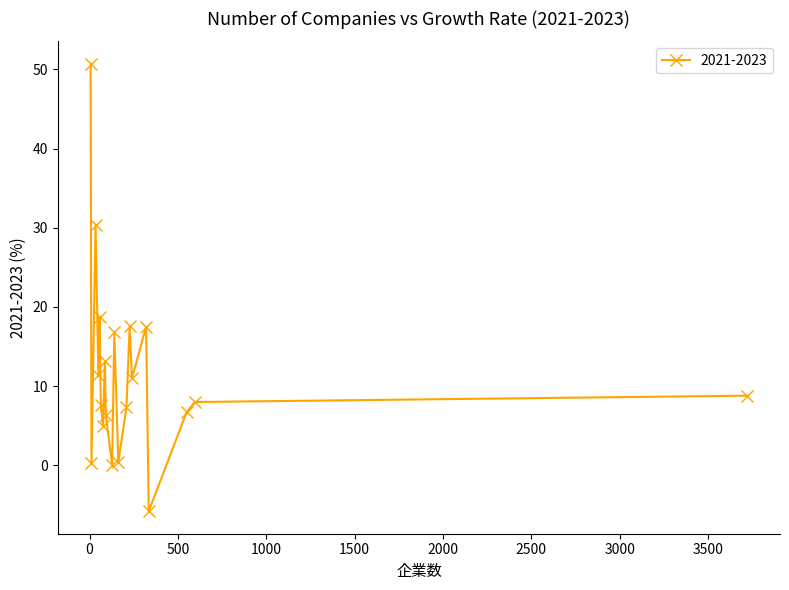

What is the average value?

11.6